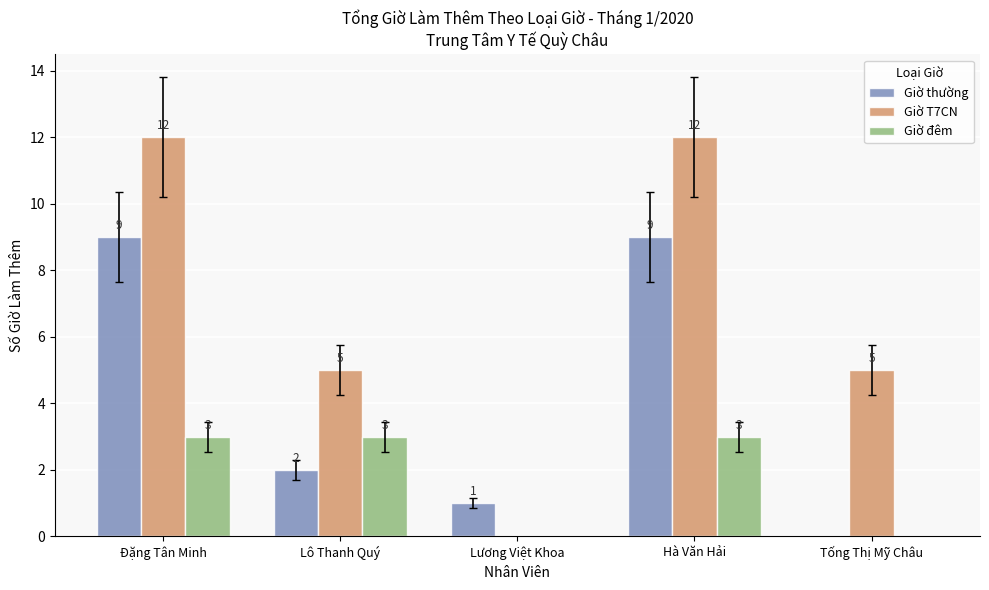

Which series has the widest spread of values?

Giờ T7CN